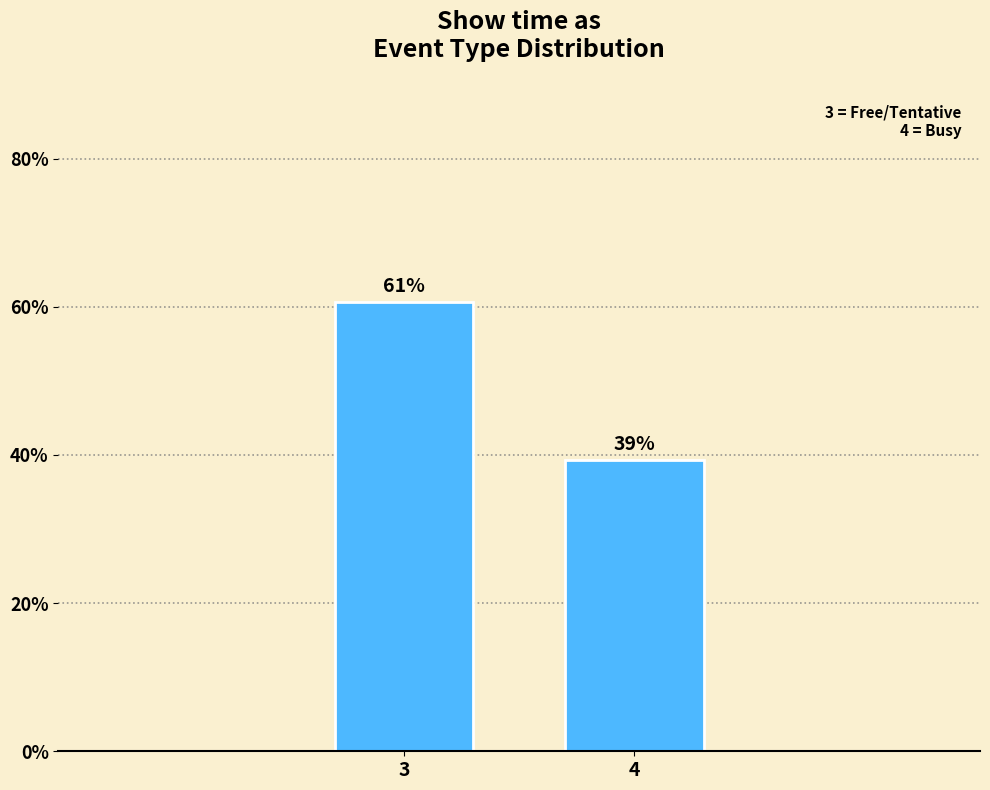

Where does the data first go above 60?

3